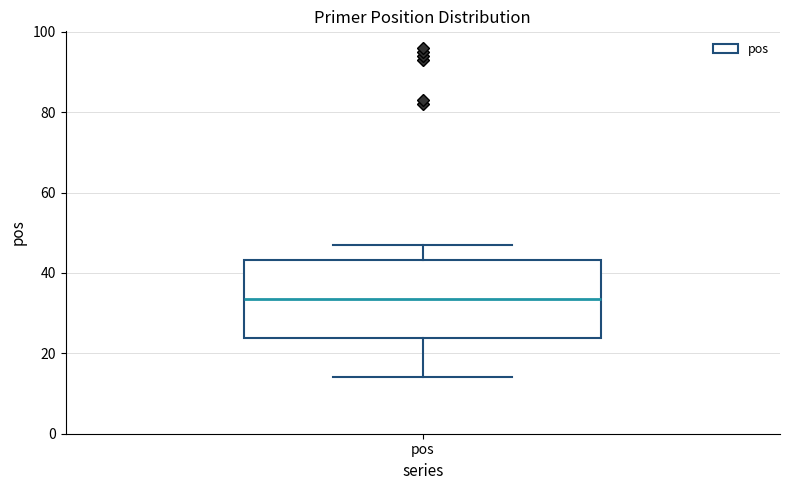

Read this box plot against the y-axis: the position of the median line, the range covered by the box, and the ends of both whiskers. The values are not printed on the chart, so give them approximately, as read against the axis.

median 34, box 24 to 44, whiskers 14 to 48